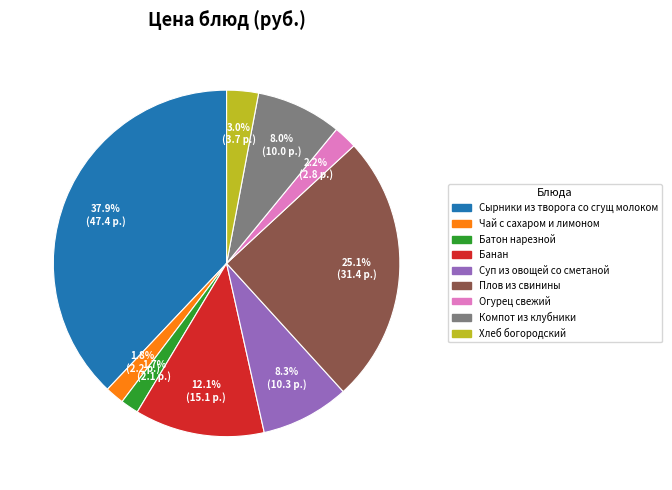

Is Огурец свежий the majority of the pie?

No